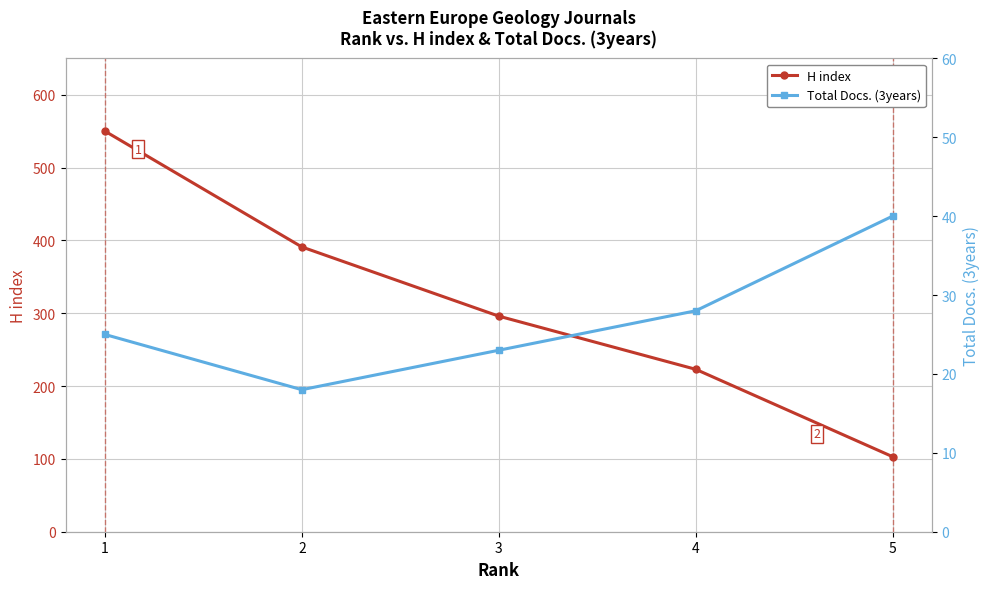

Reading left to right, list all the values displayed in this chart.

H index: 1=550	2=391	3=296	4=223	5=103
Total Docs. (3years): 1=25	2=18	3=23	4=28	5=40